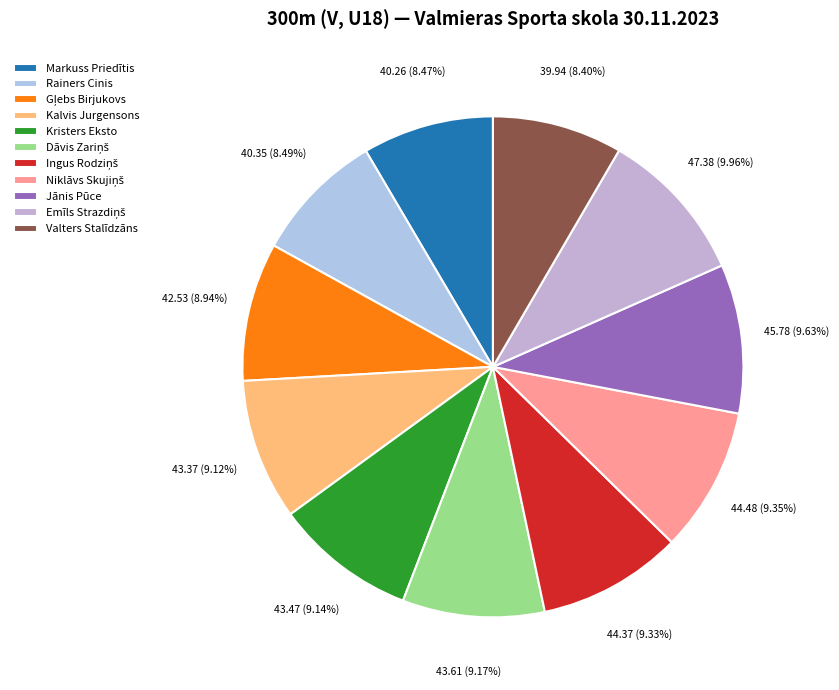

How many slices are in this pie chart?

11